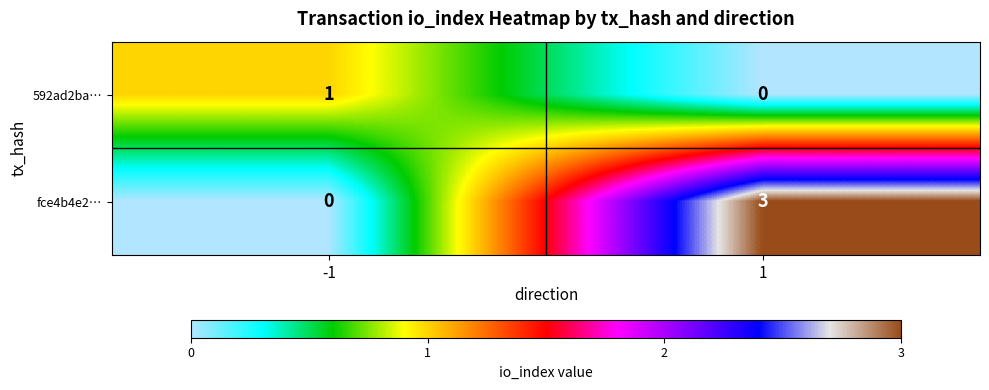

Which series changed the most between -1 and 1?

fce4b4e2…